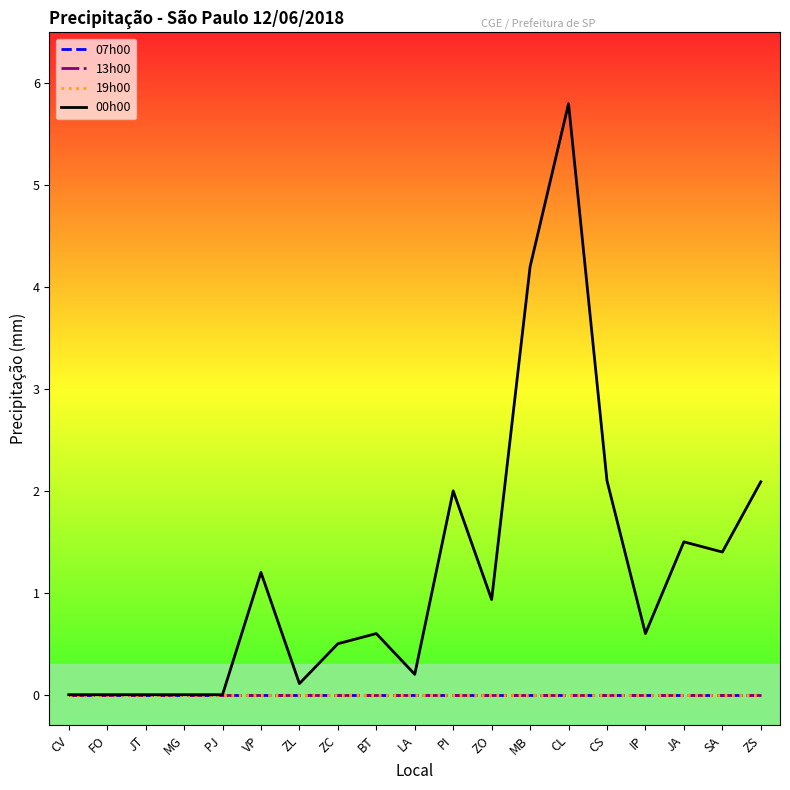

Is this an area chart (filled region under the line)?

No